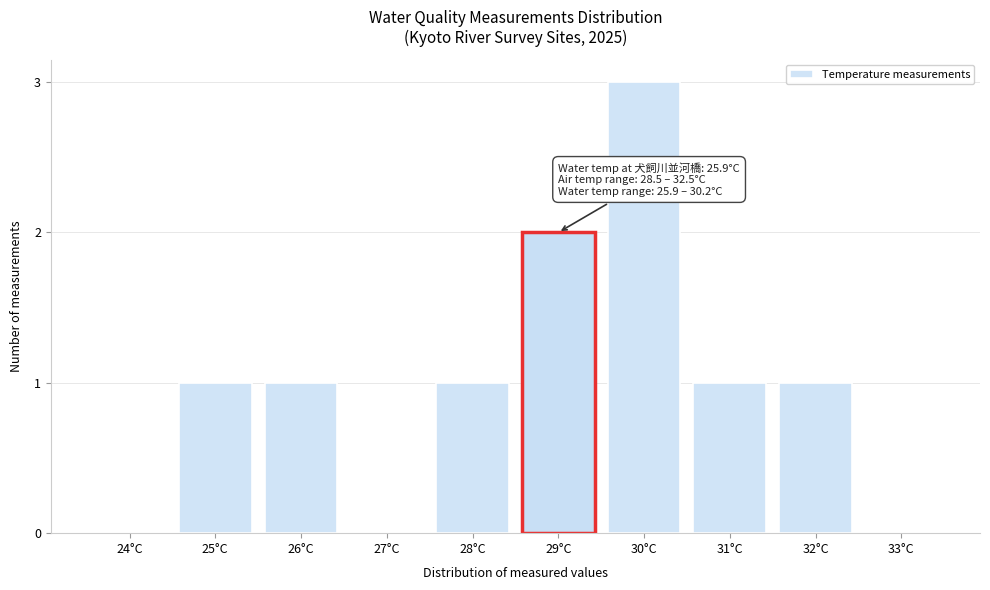

Reading left to right, what are all the values shown in this chart?

24°C=0	25°C=1	26°C=1	27°C=0	28°C=1	29°C=2	30°C=3	31°C=1	32°C=1	33°C=0